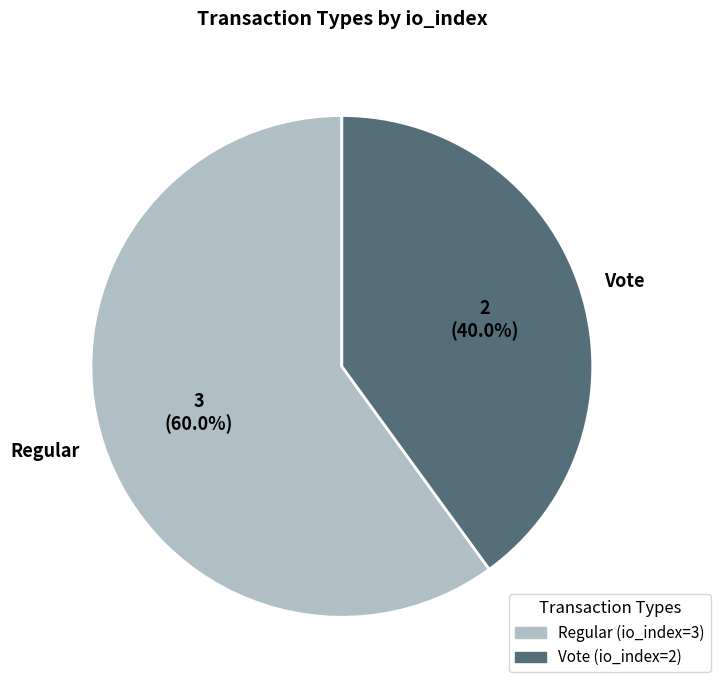

Does any single category account for the majority?

Yes